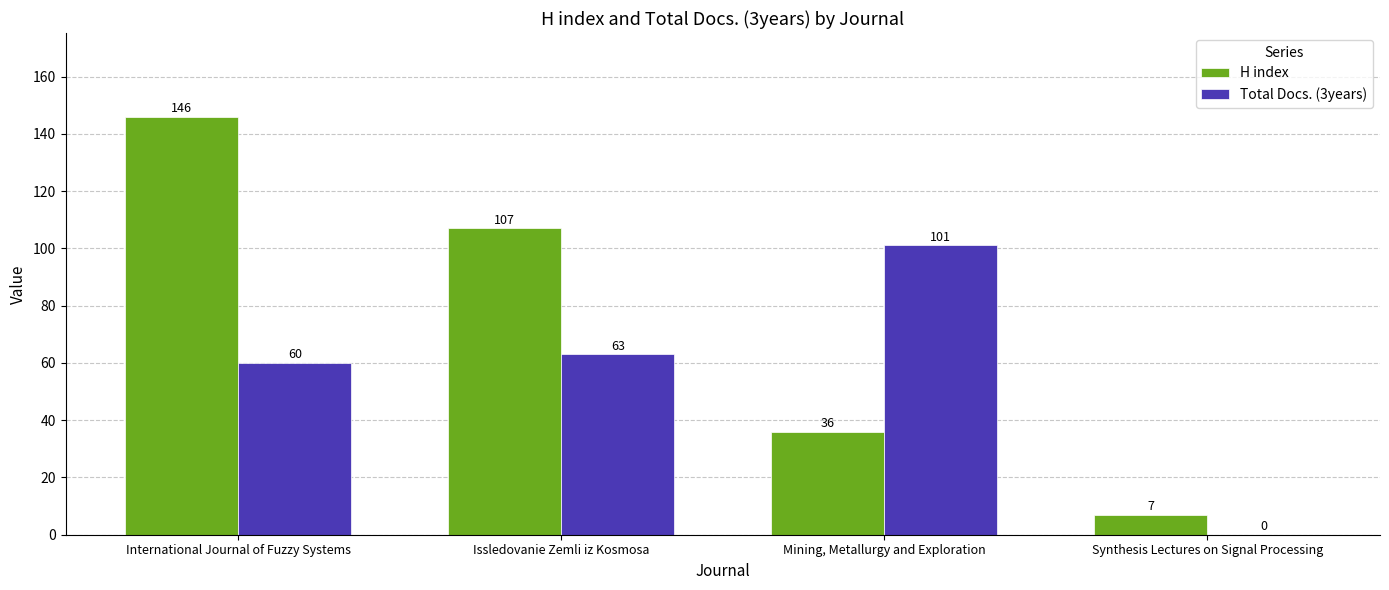

What is the highest value of the H index series?

146